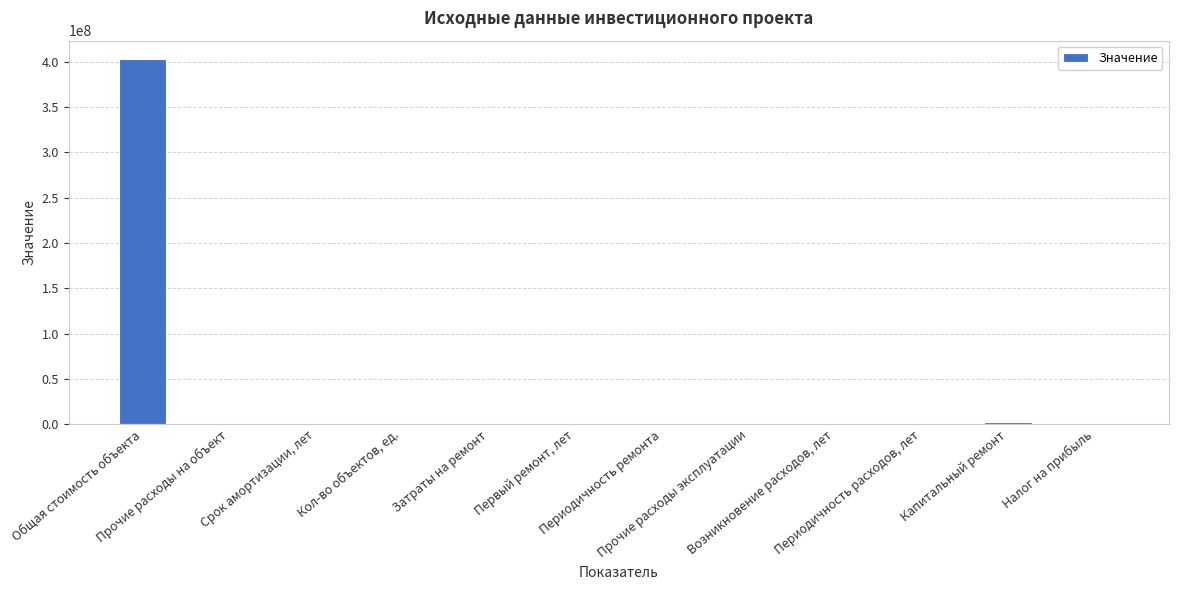

Between Общая стоимость объекта and Возникновение расходов, лет, which is larger?

Общая стоимость объекта